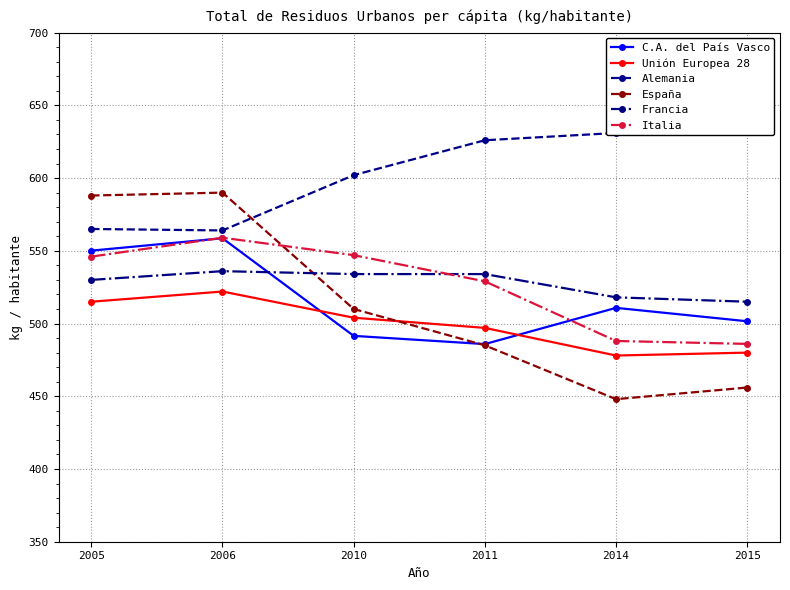

Reading left to right, extract all data points from this chart.

C.A. del País Vasco: 550.1	558.6	491.5	485.9	510.8	501.6
Unión Europea 28: 515.0	522.0	504.0	497.0	478.0	480.0
Alemania: 565.0	564.0	602.0	626.0	631.0	632.0
España: 588.0	590.0	510.0	485.0	448.0	456.0
Francia: 530.0	536.0	534.0	534.0	518.0	515.0
Italia: 546.0	559.0	547.0	529.0	488.0	486.0